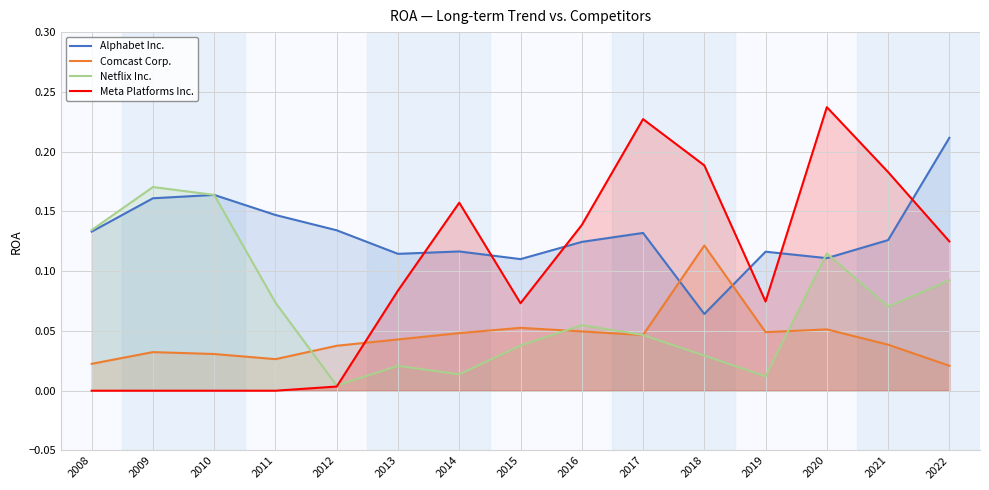

Which category has the lowest value in the Meta Platforms Inc. series?

2008